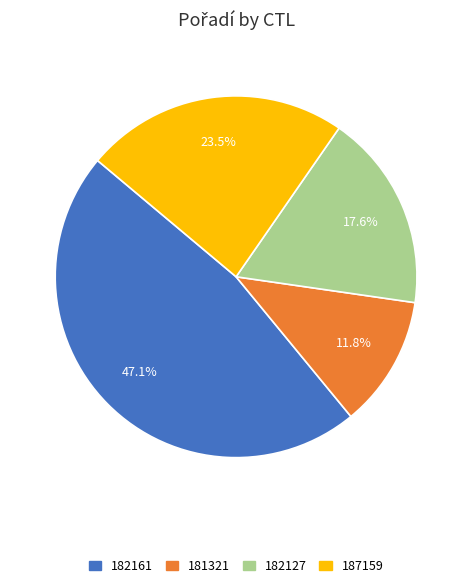

Approximately how many times larger is the value at 187159 compared to 181321?

2.0